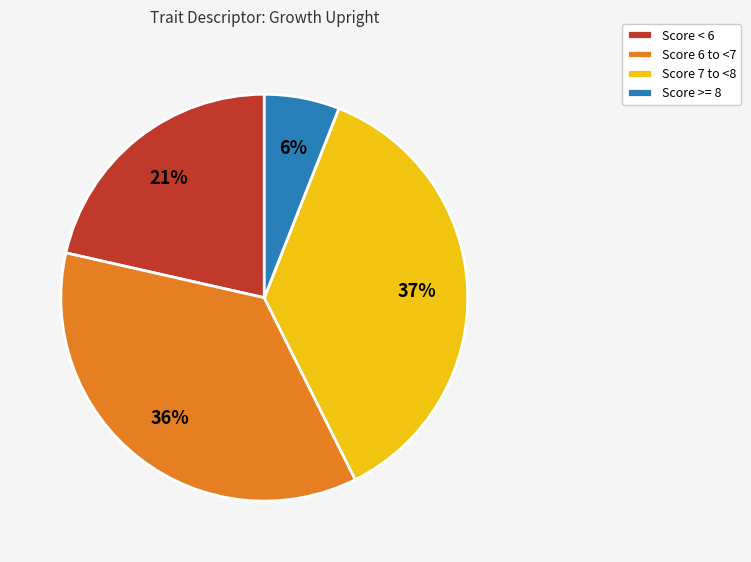

Between Score 6 to <7 and Score >= 8, which is larger?

Score 6 to <7